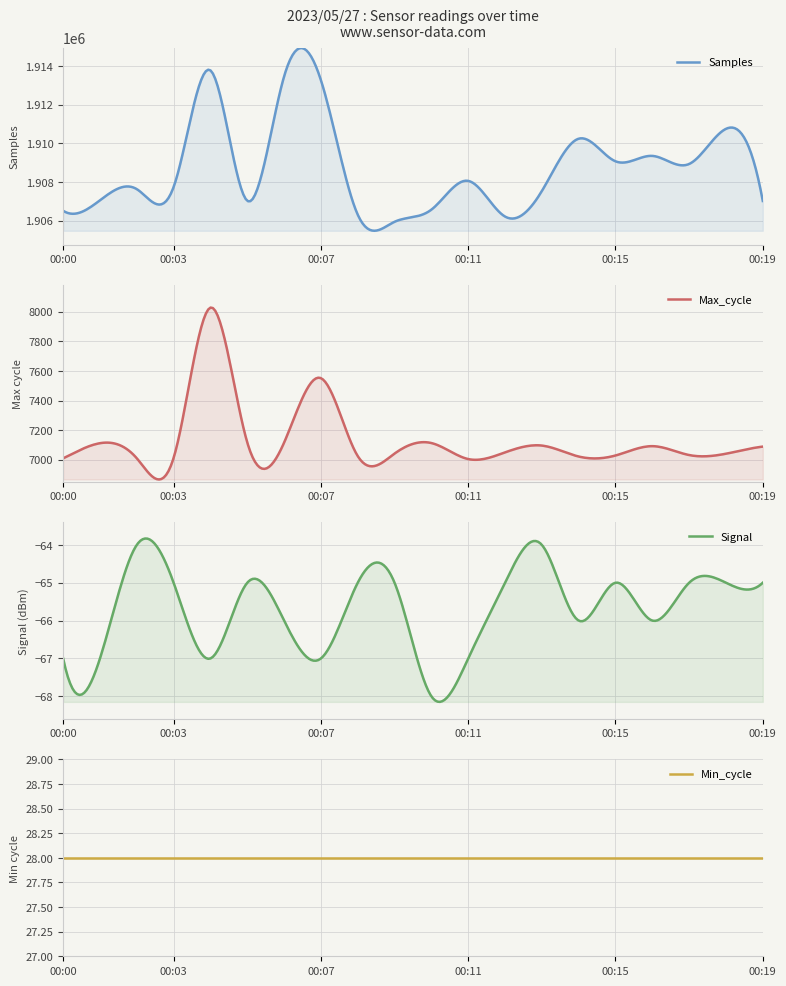

Reading left to right, what are all the values shown in this chart?

Samples: 1906504	1907047	1907623	1907735	1913768	1907021	1913453	1913260	1906302	1905934	1906563	1908051	1906205	1907525	1910233	1909063	1909343	1908925	1910743	1907011
Max_cycle: 7010	7112	7010	7013	8027	7117	7116	7551	7025	7042	7113	7005	7050	7096	7022	7029	7092	7032	7041	7089
Signal: -67	-67	-64	-65	-67	-65	-66	-67	-65	-65	-68	-67	-65	-64	-66	-65	-66	-65	-65	-65
Min_cycle: 28	28	28	28	28	28	28	28	28	28	28	28	28	28	28	28	28	28	28	28